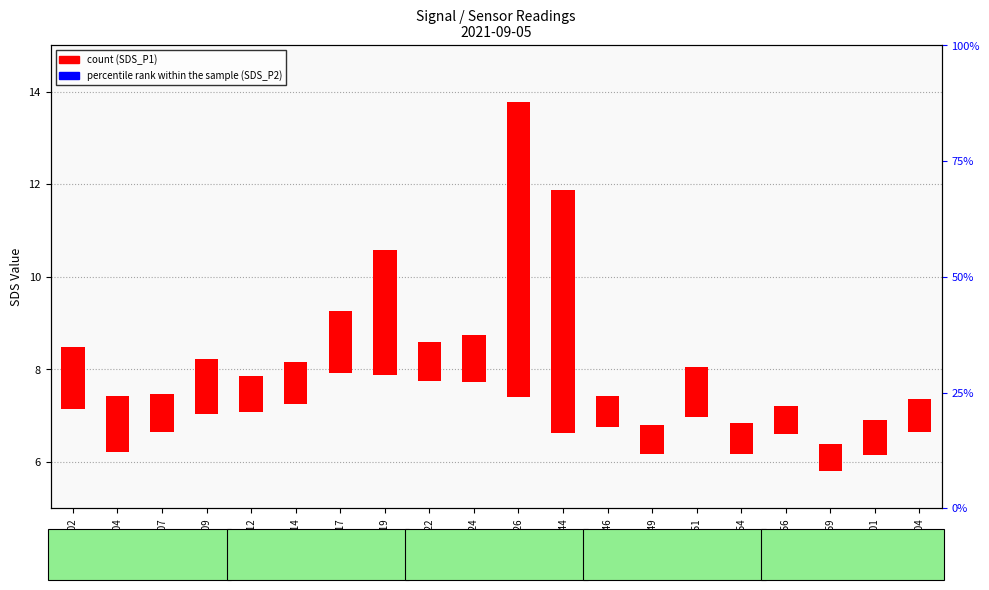

Reading left to right, transcribe all the data shown in this chart.

SDS_P1 (count): 1.3	1.2	0.8	1.2	0.8	0.9	1.3	2.7	0.8	1.0	6.4	5.3	0.7	0.6	1.1	0.7	0.6	0.6	0.8	0.7
SDS_P2 (percentile rank): 0.0	0.0	0.0	0.0	0.0	0.0	0.0	0.0	0.0	0.0	0.0	0.0	0.0	0.0	0.0	0.0	0.0	0.0	0.0	0.0